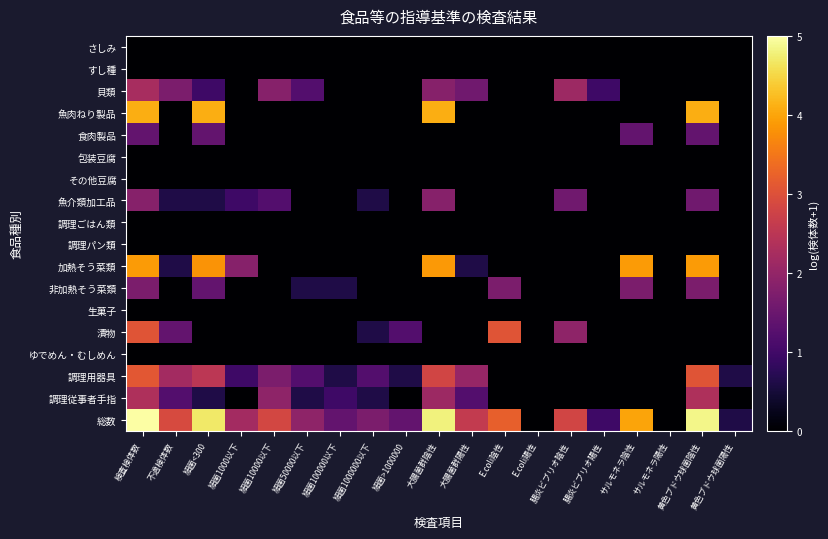

Reading left to right, extract all data points from this chart.

さしみ: 検査検体数=0.0	不適検体数=0.0	細菌<300=0.0	細菌1000以下=0.0	細菌10000以下=0.0	細菌50000以下=0.0	細菌100000以下=0.0	細菌1000000以下=0.0	細菌>1000000=0.0	大腸菌群陰性=0.0	大腸菌群陽性=0.0	E.coli陰性=0.0	E.coli陽性=0.0	腸炎ビブリオ陰性=0.0	腸炎ビブリオ陽性=0.0	サルモネラ陰性=0.0	サルモネラ陽性=0.0	黄色ブドウ球菌陰性=0.0	黄色ブドウ球菌陽性=0.0
すし種: 検査検体数=0.0	不適検体数=0.0	細菌<300=0.0	細菌1000以下=0.0	細菌10000以下=0.0	細菌50000以下=0.0	細菌100000以下=0.0	細菌1000000以下=0.0	細菌>1000000=0.0	大腸菌群陰性=0.0	大腸菌群陽性=0.0	E.coli陰性=0.0	E.coli陽性=0.0	腸炎ビブリオ陰性=0.0	腸炎ビブリオ陽性=0.0	サルモネラ陰性=0.0	サルモネラ陽性=0.0	黄色ブドウ球菌陰性=0.0	黄色ブドウ球菌陽性=0.0
貝類: 検査検体数=2.6	不適検体数=1.9	細菌<300=1.1	細菌1000以下=0.0	細菌10000以下=2.1	細菌50000以下=1.4	細菌100000以下=0.0	細菌1000000以下=0.0	細菌>1000000=0.0	大腸菌群陰性=2.1	大腸菌群陽性=1.8	E.coli陰性=0.0	E.coli陽性=0.0	腸炎ビブリオ陰性=2.4	腸炎ビブリオ陽性=1.1	サルモネラ陰性=0.0	サルモネラ陽性=0.0	黄色ブドウ球菌陰性=0.0	黄色ブドウ球菌陽性=0.0
魚肉ねり製品: 検査検体数=4.6	不適検体数=0.0	細菌<300=4.6	細菌1000以下=0.0	細菌10000以下=0.0	細菌50000以下=0.0	細菌100000以下=0.0	細菌1000000以下=0.0	細菌>1000000=0.0	大腸菌群陰性=4.6	大腸菌群陽性=0.0	E.coli陰性=0.0	E.coli陽性=0.0	腸炎ビブリオ陰性=0.0	腸炎ビブリオ陽性=0.0	サルモネラ陰性=0.0	サルモネラ陽性=0.0	黄色ブドウ球菌陰性=4.6	黄色ブドウ球菌陽性=0.0
食肉製品: 検査検体数=1.6	不適検体数=0.0	細菌<300=1.6	細菌1000以下=0.0	細菌10000以下=0.0	細菌50000以下=0.0	細菌100000以下=0.0	細菌1000000以下=0.0	細菌>1000000=0.0	大腸菌群陰性=0.0	大腸菌群陽性=0.0	E.coli陰性=0.0	E.coli陽性=0.0	腸炎ビブリオ陰性=0.0	腸炎ビブリオ陽性=0.0	サルモネラ陰性=1.6	サルモネラ陽性=0.0	黄色ブドウ球菌陰性=1.6	黄色ブドウ球菌陽性=0.0
包装豆腐: 検査検体数=0.0	不適検体数=0.0	細菌<300=0.0	細菌1000以下=0.0	細菌10000以下=0.0	細菌50000以下=0.0	細菌100000以下=0.0	細菌1000000以下=0.0	細菌>1000000=0.0	大腸菌群陰性=0.0	大腸菌群陽性=0.0	E.coli陰性=0.0	E.coli陽性=0.0	腸炎ビブリオ陰性=0.0	腸炎ビブリオ陽性=0.0	サルモネラ陰性=0.0	サルモネラ陽性=0.0	黄色ブドウ球菌陰性=0.0	黄色ブドウ球菌陽性=0.0
その他豆腐: 検査検体数=0.0	不適検体数=0.0	細菌<300=0.0	細菌1000以下=0.0	細菌10000以下=0.0	細菌50000以下=0.0	細菌100000以下=0.0	細菌1000000以下=0.0	細菌>1000000=0.0	大腸菌群陰性=0.0	大腸菌群陽性=0.0	E.coli陰性=0.0	E.coli陽性=0.0	腸炎ビブリオ陰性=0.0	腸炎ビブリオ陽性=0.0	サルモネラ陰性=0.0	サルモネラ陽性=0.0	黄色ブドウ球菌陰性=0.0	黄色ブドウ球菌陽性=0.0
魚介類加工品: 検査検体数=2.1	不適検体数=0.7	細菌<300=0.7	細菌1000以下=1.1	細菌10000以下=1.4	細菌50000以下=0.0	細菌100000以下=0.0	細菌1000000以下=0.7	細菌>1000000=0.0	大腸菌群陰性=2.1	大腸菌群陽性=0.0	E.coli陰性=0.0	E.coli陽性=0.0	腸炎ビブリオ陰性=1.8	腸炎ビブリオ陽性=0.0	サルモネラ陰性=0.0	サルモネラ陽性=0.0	黄色ブドウ球菌陰性=1.8	黄色ブドウ球菌陽性=0.0
調理ごはん類: 検査検体数=0.0	不適検体数=0.0	細菌<300=0.0	細菌1000以下=0.0	細菌10000以下=0.0	細菌50000以下=0.0	細菌100000以下=0.0	細菌1000000以下=0.0	細菌>1000000=0.0	大腸菌群陰性=0.0	大腸菌群陽性=0.0	E.coli陰性=0.0	E.coli陽性=0.0	腸炎ビブリオ陰性=0.0	腸炎ビブリオ陽性=0.0	サルモネラ陰性=0.0	サルモネラ陽性=0.0	黄色ブドウ球菌陰性=0.0	黄色ブドウ球菌陽性=0.0
調理パン類: 検査検体数=0.0	不適検体数=0.0	細菌<300=0.0	細菌1000以下=0.0	細菌10000以下=0.0	細菌50000以下=0.0	細菌100000以下=0.0	細菌1000000以下=0.0	細菌>1000000=0.0	大腸菌群陰性=0.0	大腸菌群陽性=0.0	E.coli陰性=0.0	E.coli陽性=0.0	腸炎ビブリオ陰性=0.0	腸炎ビブリオ陽性=0.0	サルモネラ陰性=0.0	サルモネラ陽性=0.0	黄色ブドウ球菌陰性=0.0	黄色ブドウ球菌陽性=0.0
加熱そう菜類: 検査検体数=4.4	不適検体数=0.7	細菌<300=4.3	細菌1000以下=2.1	細菌10000以下=0.0	細菌50000以下=0.0	細菌100000以下=0.0	細菌1000000以下=0.0	細菌>1000000=0.0	大腸菌群陰性=4.4	大腸菌群陽性=0.7	E.coli陰性=0.0	E.coli陽性=0.0	腸炎ビブリオ陰性=0.0	腸炎ビブリオ陽性=0.0	サルモネラ陰性=4.4	サルモネラ陽性=0.0	黄色ブドウ球菌陰性=4.4	黄色ブドウ球菌陽性=0.0
非加熱そう菜類: 検査検体数=1.9	不適検体数=0.0	細菌<300=1.6	細菌1000以下=0.0	細菌10000以下=0.0	細菌50000以下=0.7	細菌100000以下=0.7	細菌1000000以下=0.0	細菌>1000000=0.0	大腸菌群陰性=0.0	大腸菌群陽性=0.0	E.coli陰性=1.9	E.coli陽性=0.0	腸炎ビブリオ陰性=0.0	腸炎ビブリオ陽性=0.0	サルモネラ陰性=1.9	サルモネラ陽性=0.0	黄色ブドウ球菌陰性=1.9	黄色ブドウ球菌陽性=0.0
生菓子: 検査検体数=0.0	不適検体数=0.0	細菌<300=0.0	細菌1000以下=0.0	細菌10000以下=0.0	細菌50000以下=0.0	細菌100000以下=0.0	細菌1000000以下=0.0	細菌>1000000=0.0	大腸菌群陰性=0.0	大腸菌群陽性=0.0	E.coli陰性=0.0	E.coli陽性=0.0	腸炎ビブリオ陰性=0.0	腸炎ビブリオ陽性=0.0	サルモネラ陰性=0.0	サルモネラ陽性=0.0	黄色ブドウ球菌陰性=0.0	黄色ブドウ球菌陽性=0.0
漬物: 検査検体数=3.5	不適検体数=1.6	細菌<300=0.0	細菌1000以下=0.0	細菌10000以下=0.0	細菌50000以下=0.0	細菌100000以下=0.0	細菌1000000以下=0.7	細菌>1000000=1.4	大腸菌群陰性=0.0	大腸菌群陽性=0.0	E.coli陰性=3.5	E.coli陽性=0.0	腸炎ビブリオ陰性=2.2	腸炎ビブリオ陽性=0.0	サルモネラ陰性=0.0	サルモネラ陽性=0.0	黄色ブドウ球菌陰性=0.0	黄色ブドウ球菌陽性=0.0
ゆでめん・むしめん: 検査検体数=0.0	不適検体数=0.0	細菌<300=0.0	細菌1000以下=0.0	細菌10000以下=0.0	細菌50000以下=0.0	細菌100000以下=0.0	細菌1000000以下=0.0	細菌>1000000=0.0	大腸菌群陰性=0.0	大腸菌群陽性=0.0	E.coli陰性=0.0	E.coli陽性=0.0	腸炎ビブリオ陰性=0.0	腸炎ビブリオ陽性=0.0	サルモネラ陰性=0.0	サルモネラ陽性=0.0	黄色ブドウ球菌陰性=0.0	黄色ブドウ球菌陽性=0.0
調理用器具: 検査検体数=3.5	不適検体数=2.5	細菌<300=2.8	細菌1000以下=1.1	細菌10000以下=1.9	細菌50000以下=1.4	細菌100000以下=0.7	細菌1000000以下=1.4	細菌>1000000=0.7	大腸菌群陰性=3.2	大腸菌群陽性=2.3	E.coli陰性=0.0	E.coli陽性=0.0	腸炎ビブリオ陰性=0.0	腸炎ビブリオ陽性=0.0	サルモネラ陰性=0.0	サルモネラ陽性=0.0	黄色ブドウ球菌陰性=3.5	黄色ブドウ球菌陽性=0.7
調理従事者手指: 検査検体数=2.6	不適検体数=1.4	細菌<300=0.7	細菌1000以下=0.0	細菌10000以下=2.2	細菌50000以下=0.7	細菌100000以下=1.1	細菌1000000以下=0.7	細菌>1000000=0.0	大腸菌群陰性=2.4	大腸菌群陽性=1.4	E.coli陰性=0.0	E.coli陽性=0.0	腸炎ビブリオ陰性=0.0	腸炎ビブリオ陽性=0.0	サルモネラ陰性=0.0	サルモネラ陽性=0.0	黄色ブドウ球菌陰性=2.6	黄色ブドウ球菌陽性=0.0
総数: 検査検体数=5.7	不適検体数=3.3	細菌<300=5.3	細菌1000以下=2.5	細菌10000以下=3.2	細菌50000以下=2.2	細菌100000以下=1.6	細菌1000000以下=1.9	細菌>1000000=1.6	大腸菌群陰性=5.4	大腸菌群陽性=2.9	E.coli陰性=3.6	E.coli陽性=0.0	腸炎ビブリオ陰性=3.2	腸炎ビブリオ陽性=1.1	サルモネラ陰性=4.5	サルモネラ陽性=0.0	黄色ブドウ球菌陰性=5.5	黄色ブドウ球菌陽性=0.7